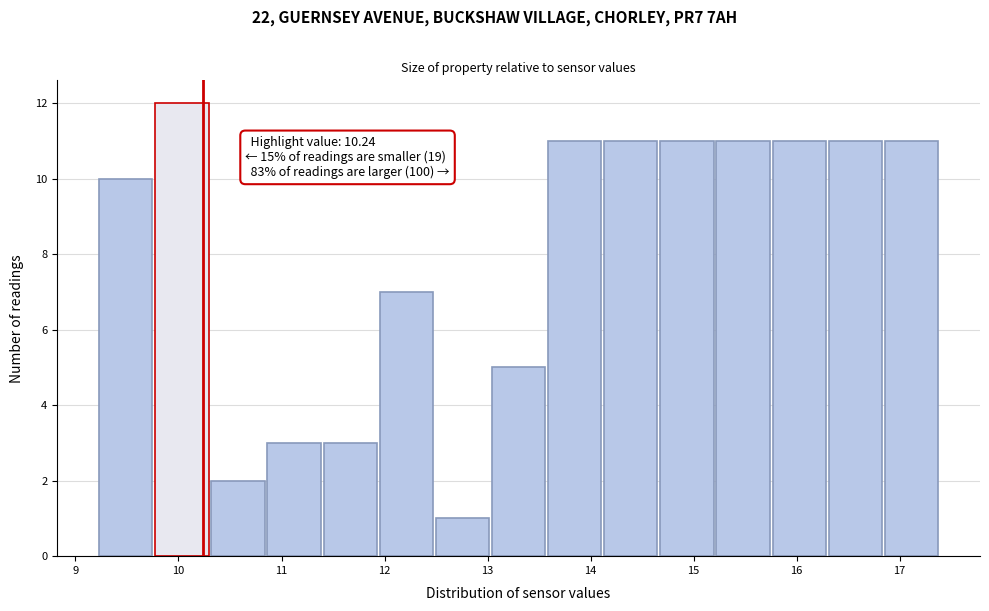

Over which range of the x-axis is the bar tallest?

9.8 to 10.3